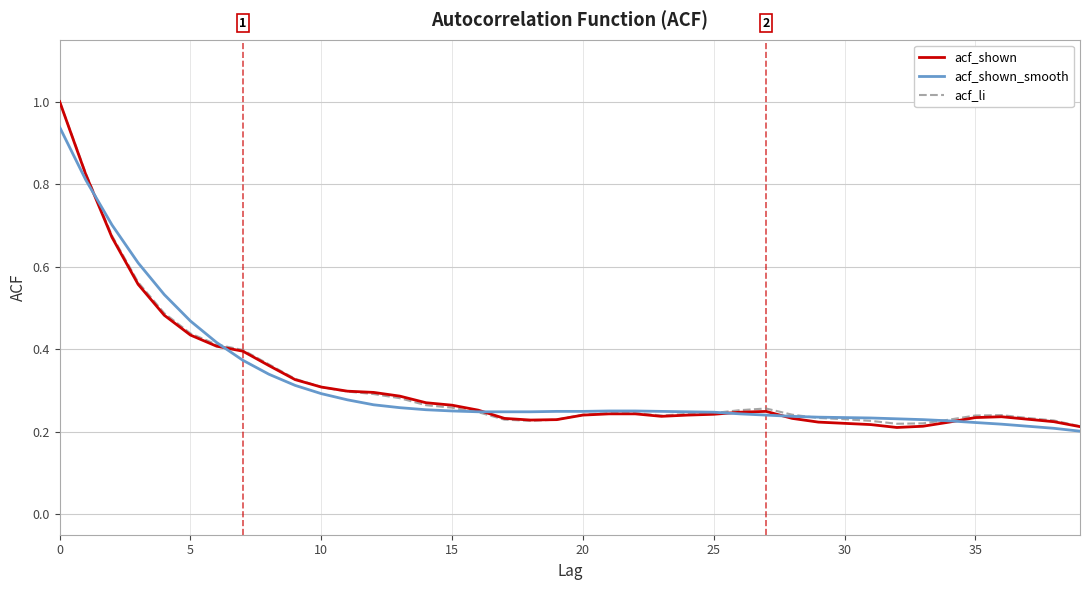

Which series has the widest spread of values?

acf_shown